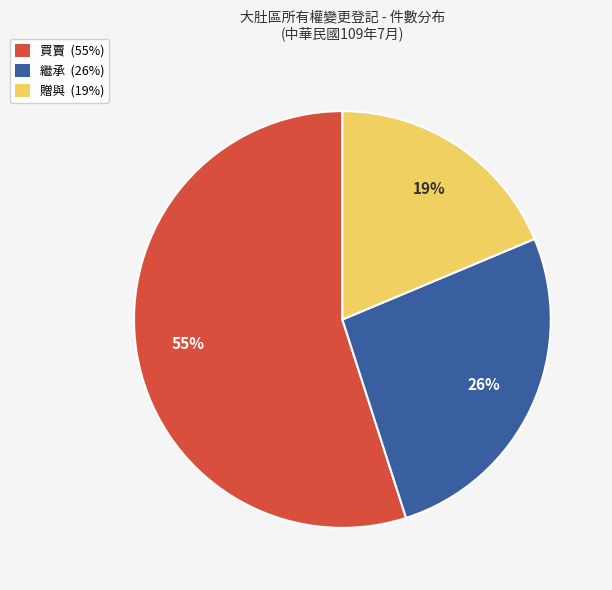

Is the sum of 繼承 (26%) and 買賣 (55%) greater than half?

Yes